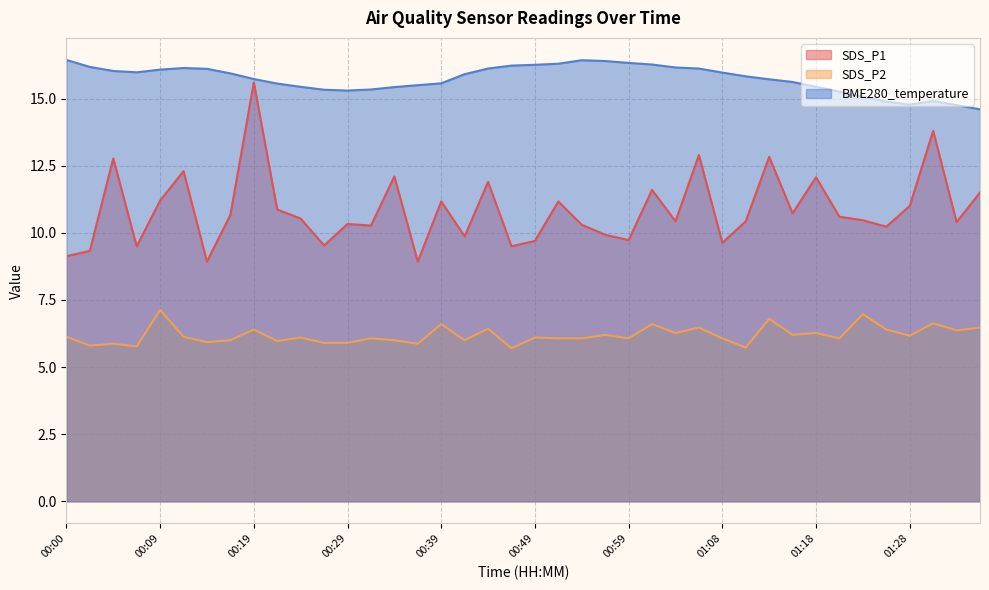

True or false: BME280_temperature and SDS_P2 intersect in this chart.

False